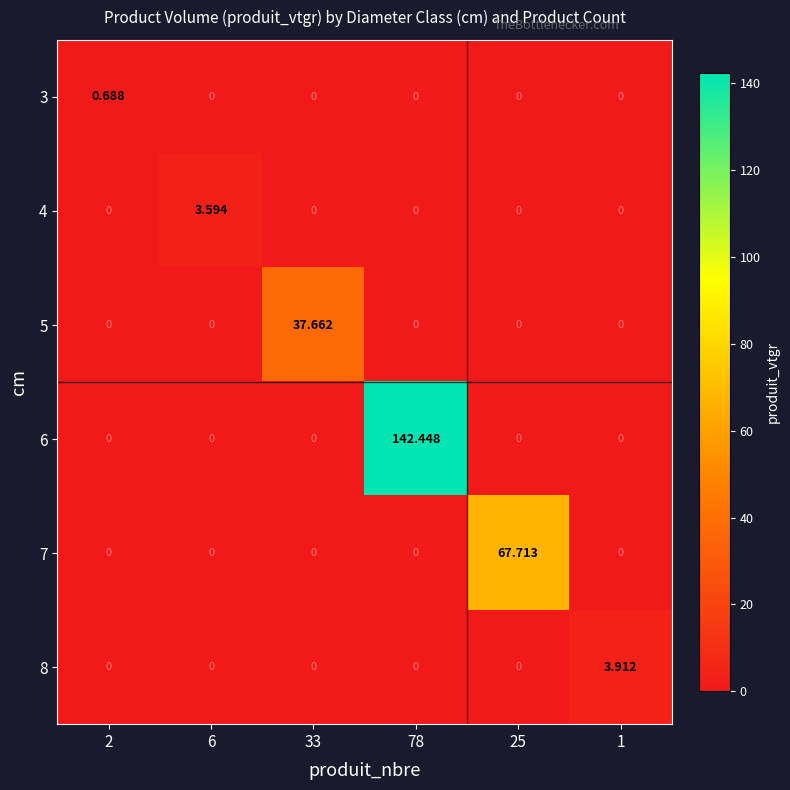

Is the value of 8 at 78 greater than the value of 6 at 78?

No